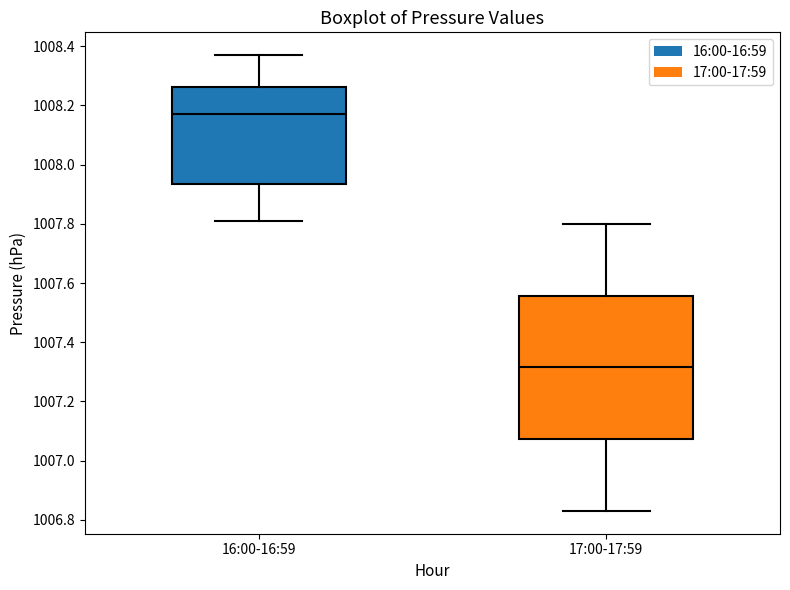

Where does the lower whisker of the box for 17:00-17:59 end on the y-axis? The values are not printed on the chart, so give them approximately, as read against the axis.

1006.84